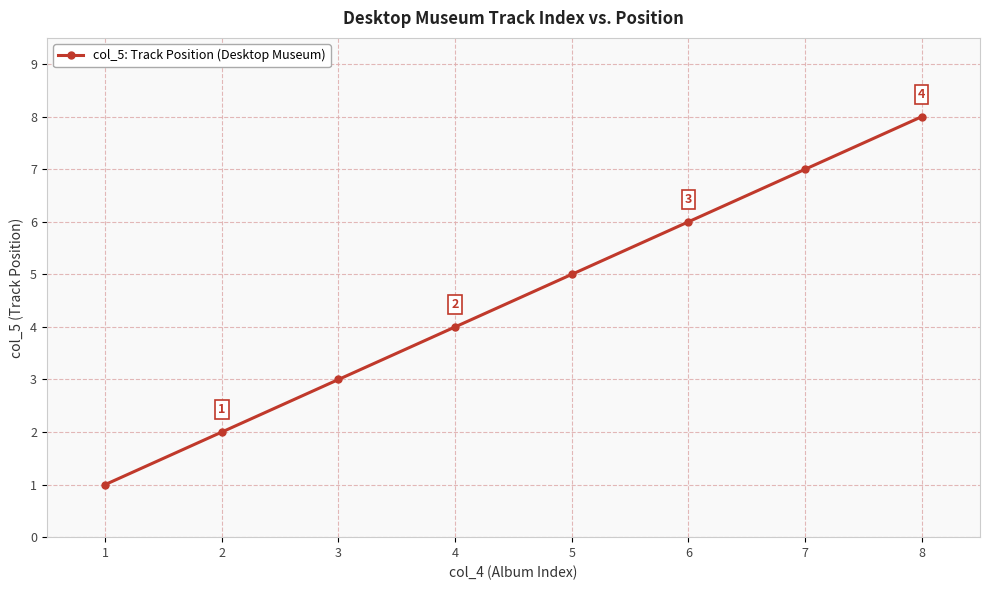

What is the difference between the maximum and minimum values?

7